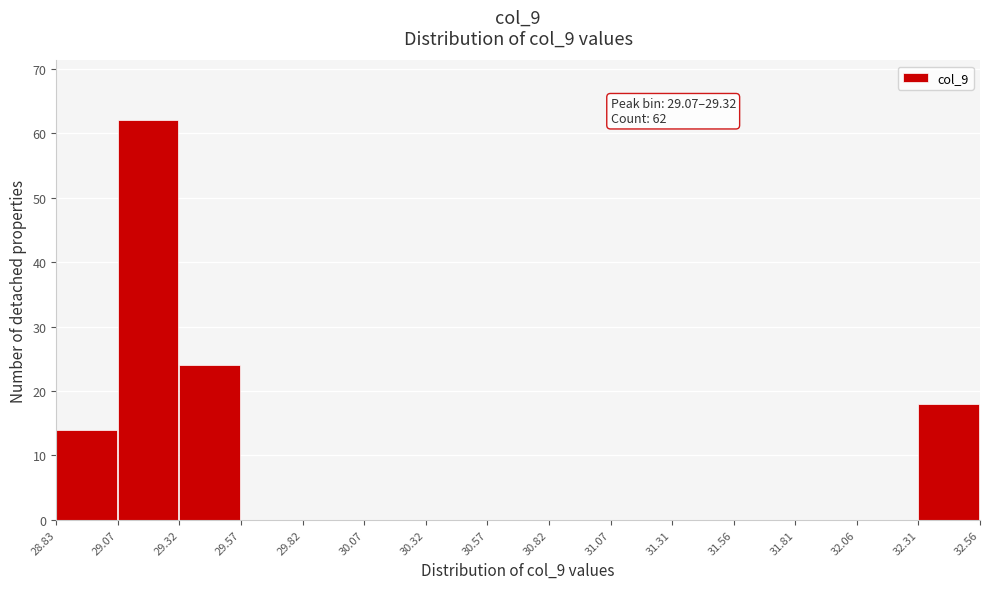

Over which range of the x-axis is the bar tallest?

29.07 to 29.32